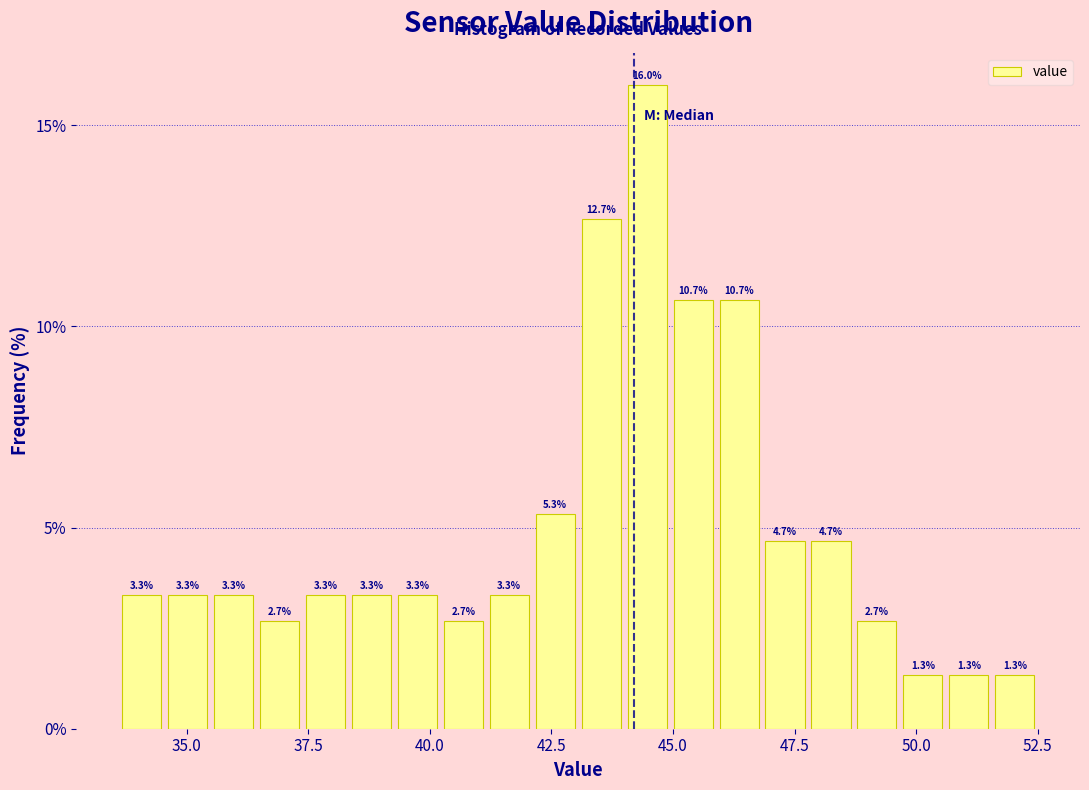

Around what value on the x-axis is the tallest bar? Give the approximate position of its centre, as read against the axis.

44.5